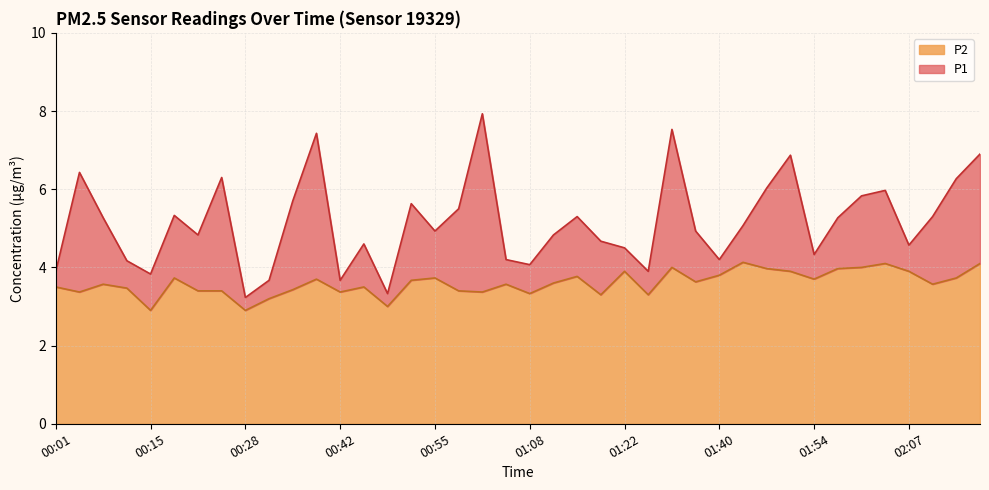

At which label is P2 closest to 3?

00:48